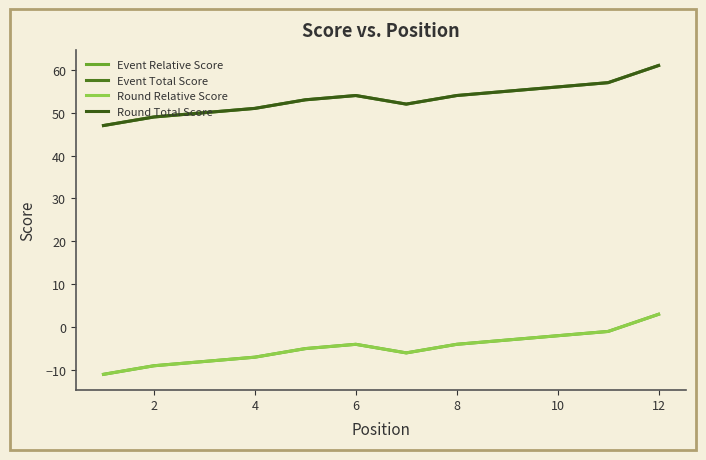

What is the sum of all Round Relative Score values?

-57